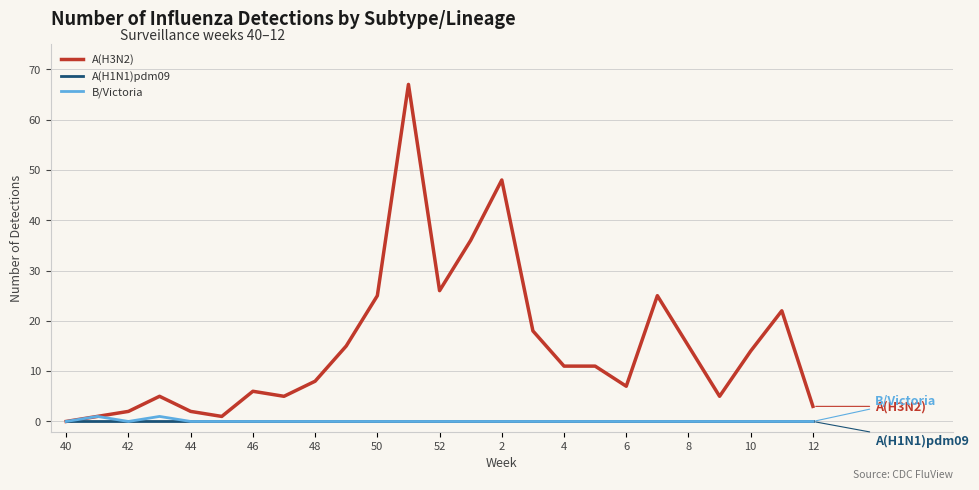

Which series has the largest total across all categories?

A(H3N2)